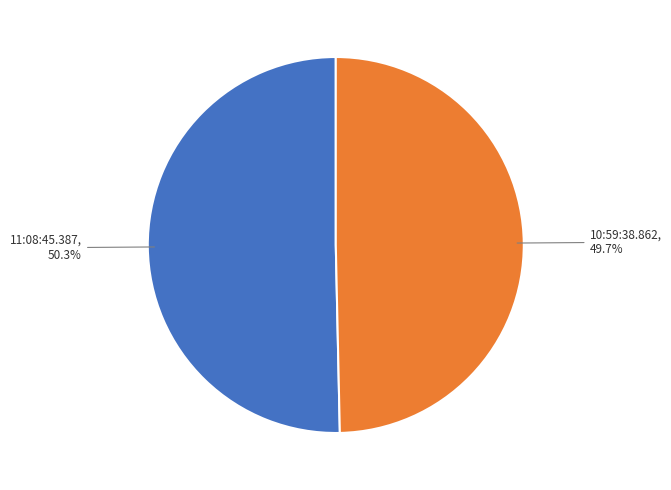

How many slices are in this pie chart?

2